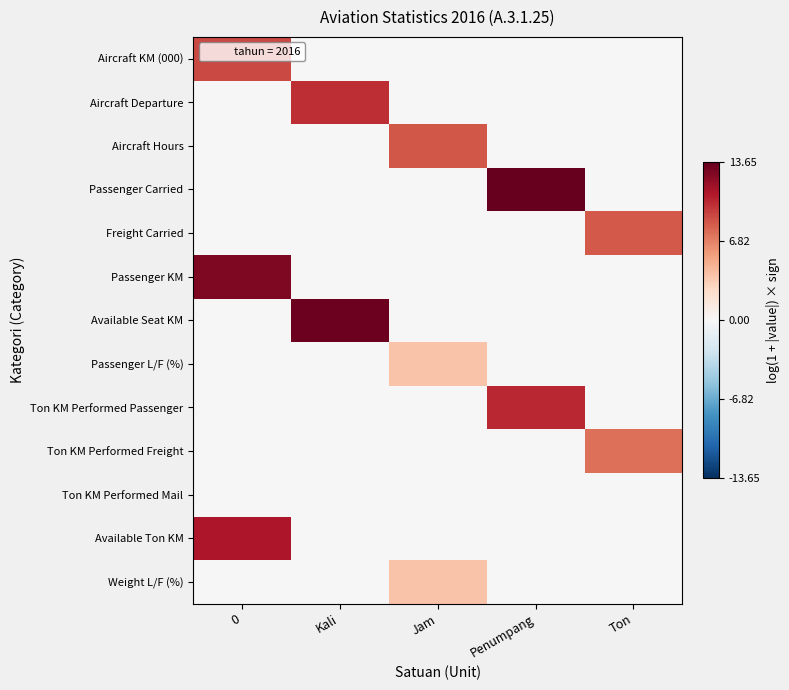

Count the number of data series in this chart.

13